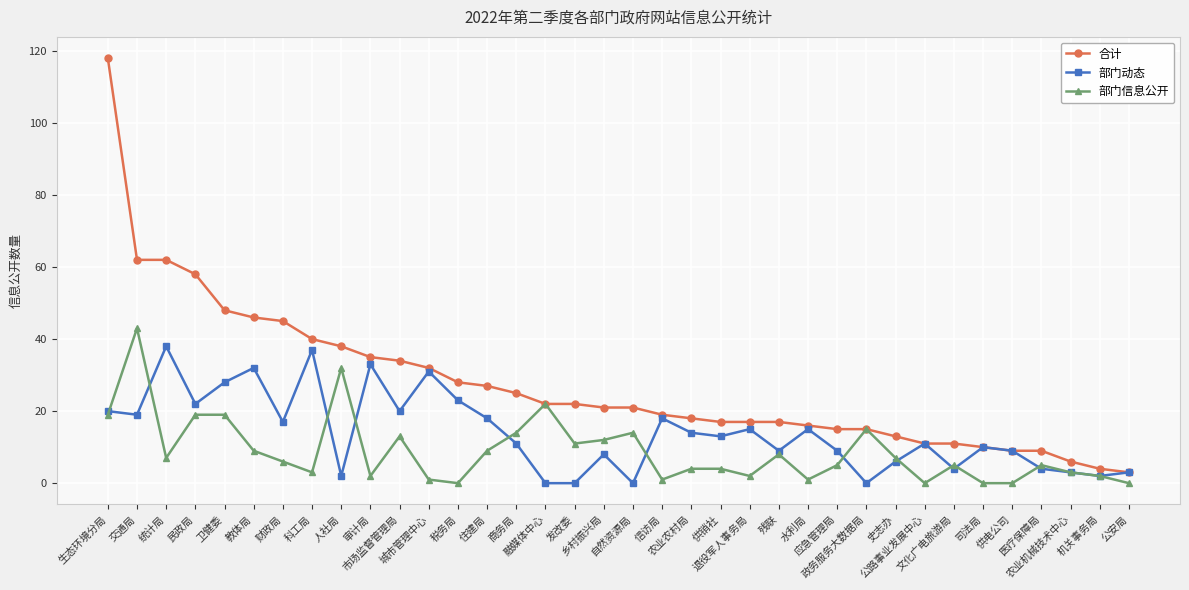

What position from the right is 生态环境分局?

36